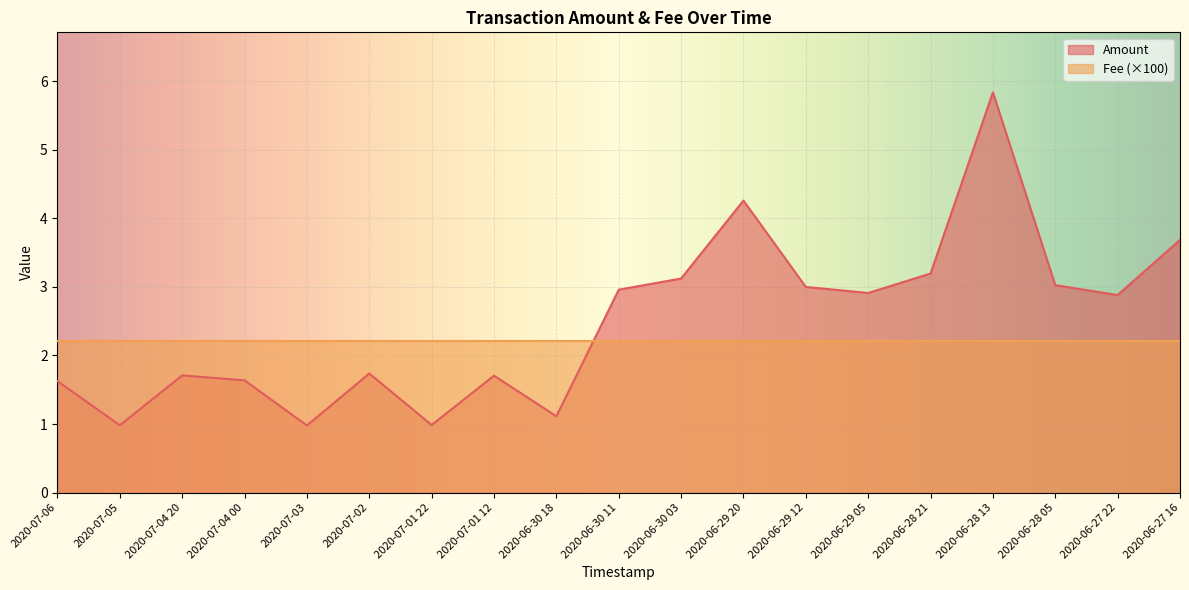

Does the chart display data point markers on the line(s)?

No